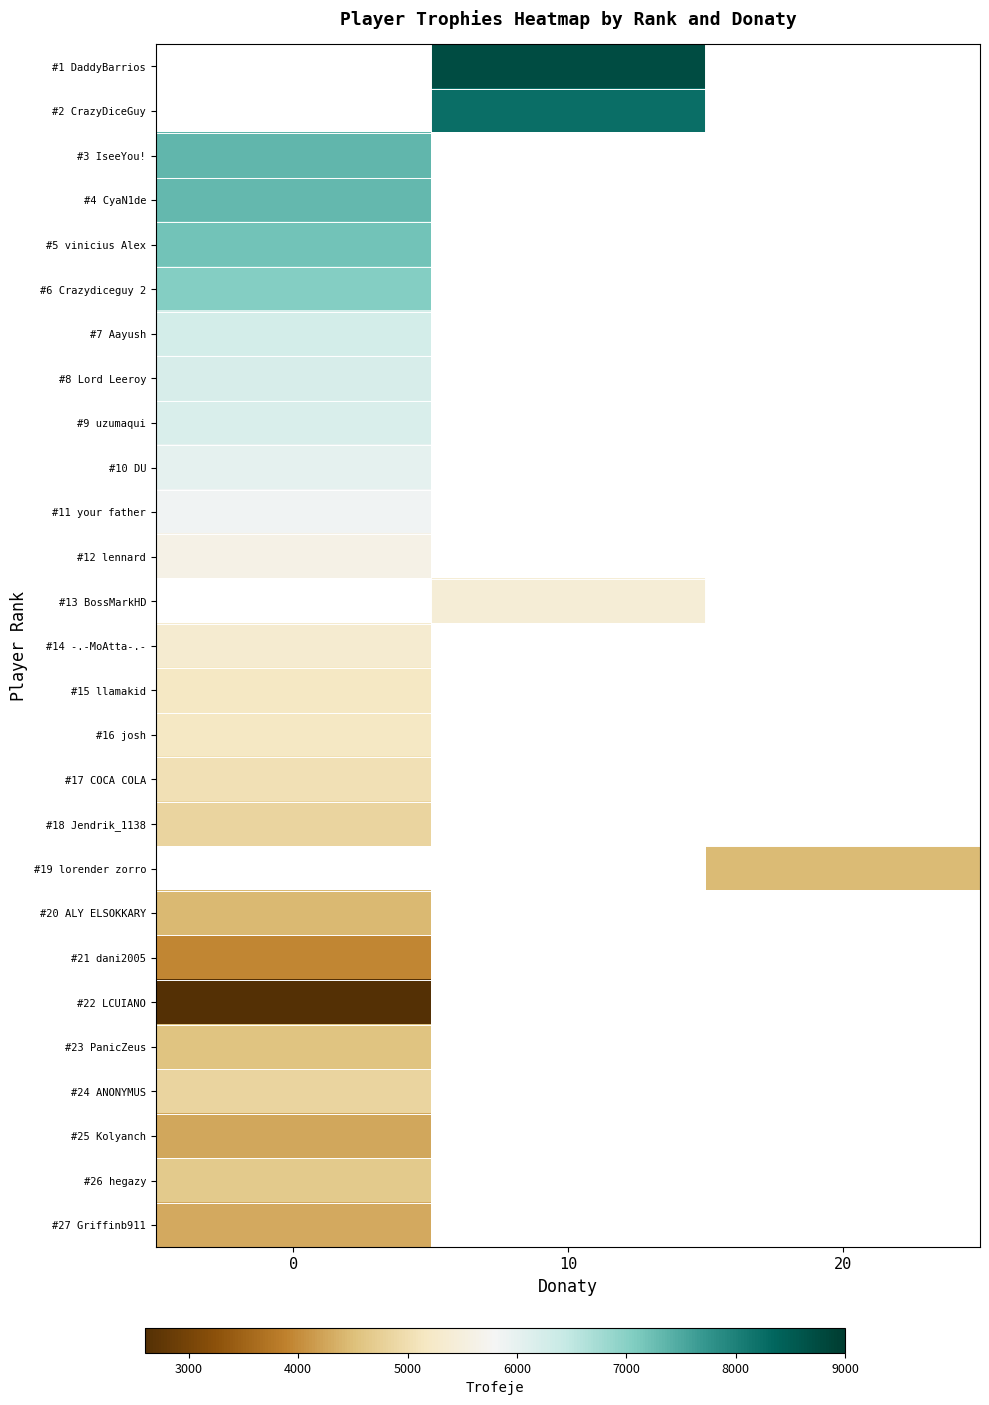

At which category does the chart reach its peak across all series?

10